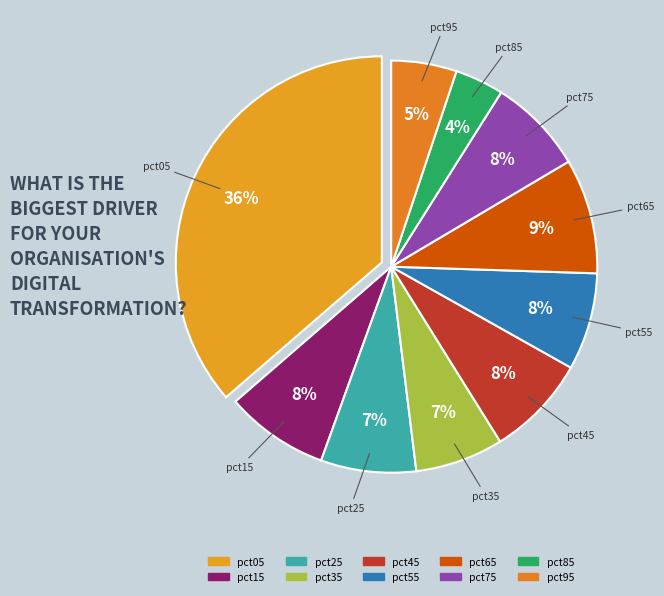

Is it true that pct45 is 8% of the pie?

True